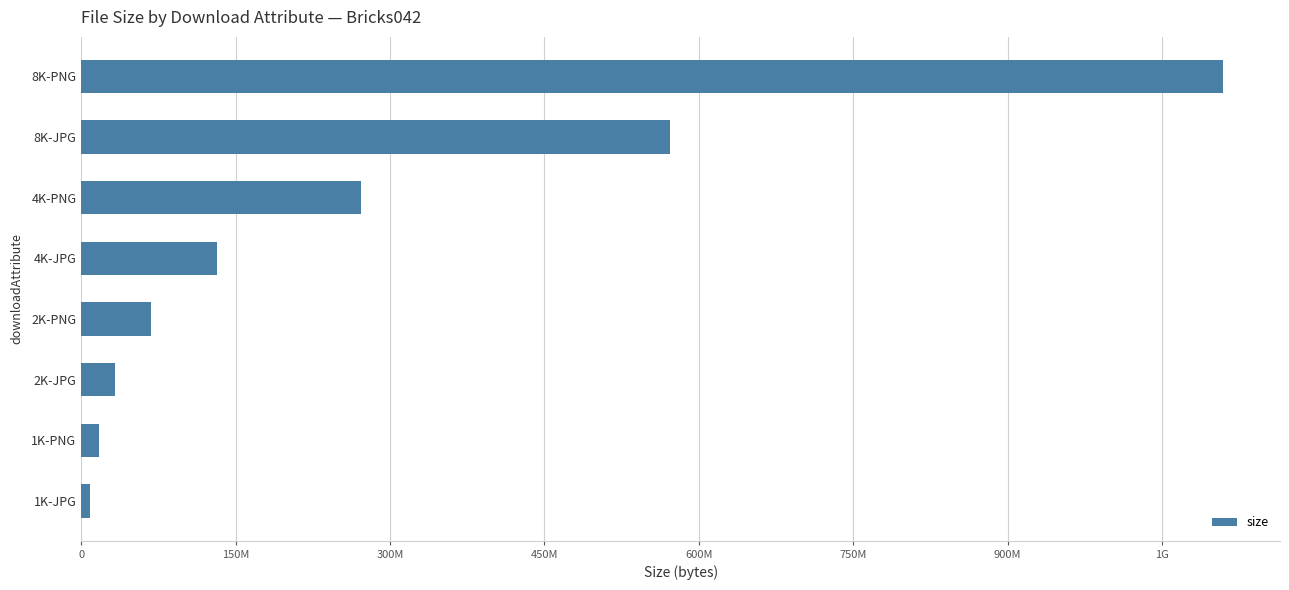

What is the minimum value shown in the chart?

8694250